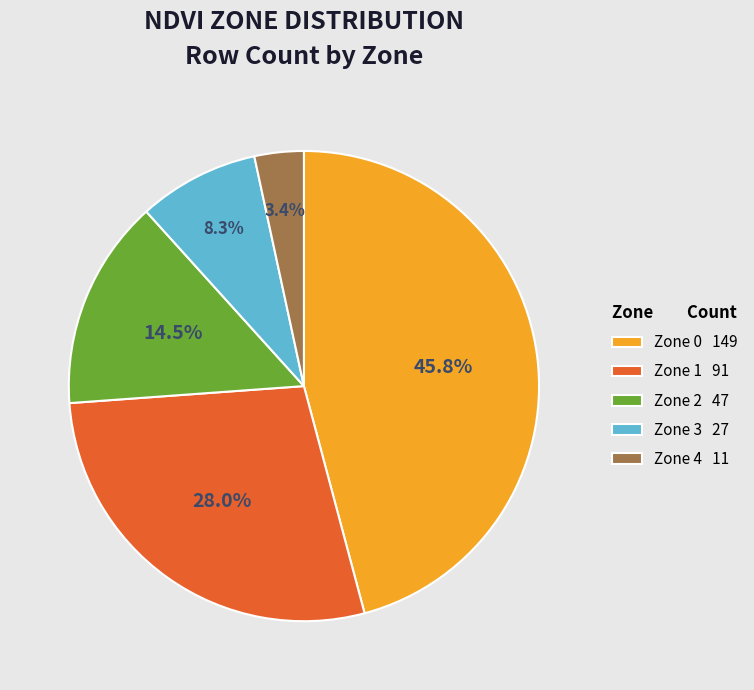

Count the number of slices in the pie.

5